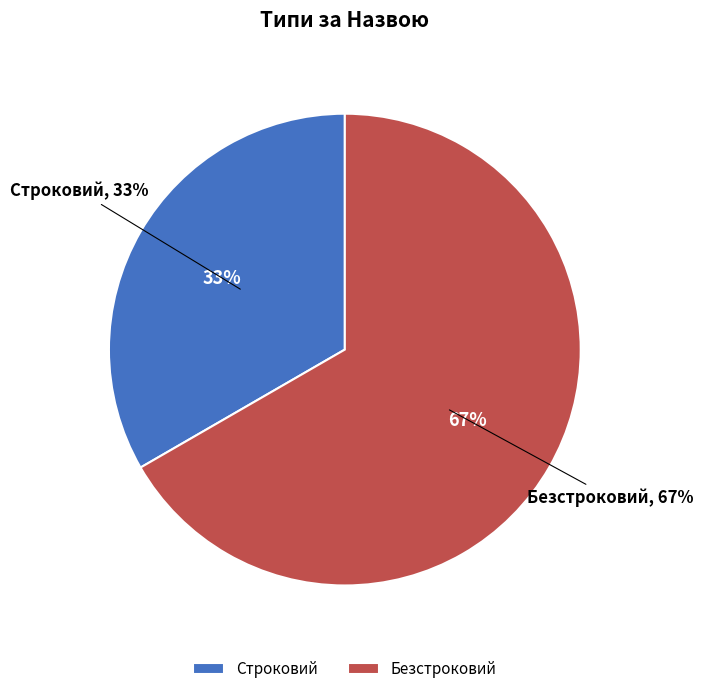

Count the number of slices in the pie.

2